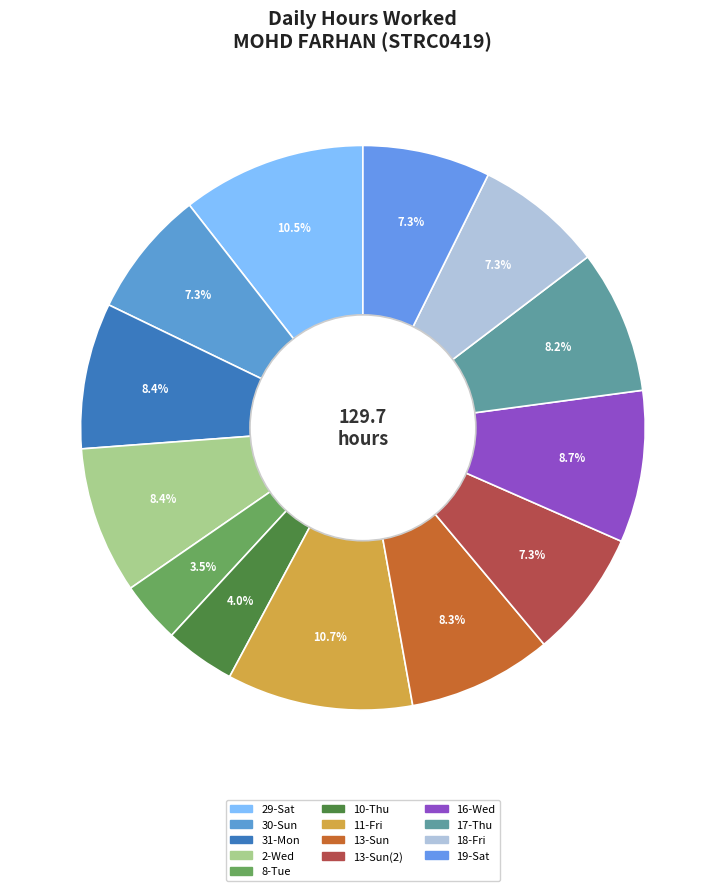

Which slice is the smallest?

8-Tue